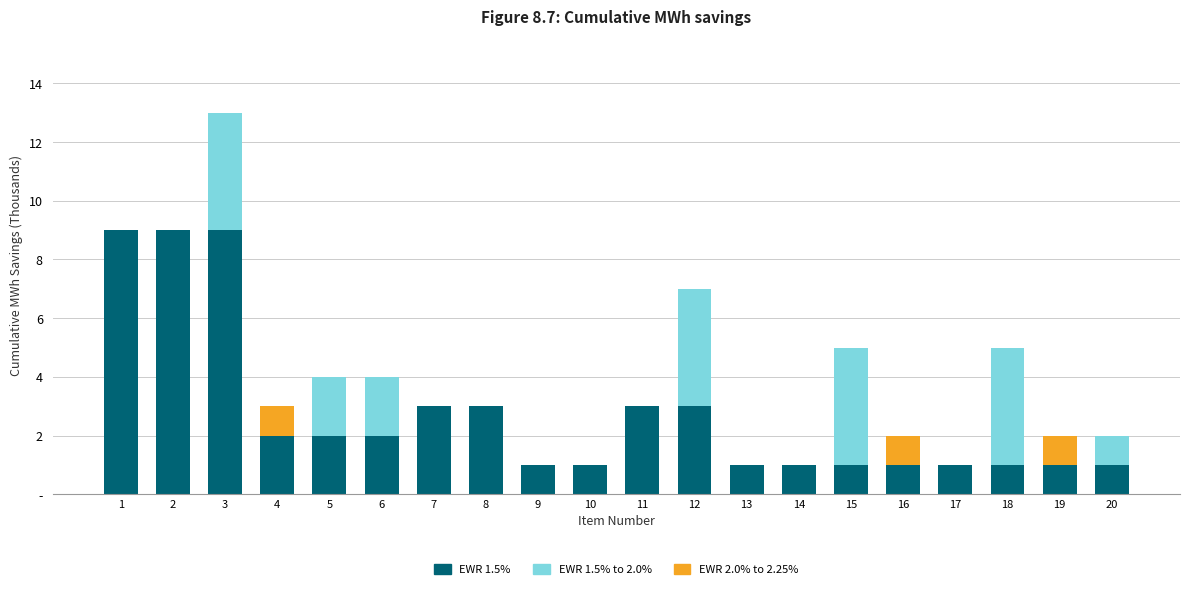

What are all the series names shown in the legend?

EWR 1.5%, EWR 1.5% to 2.0%, EWR 2.0% to 2.25%